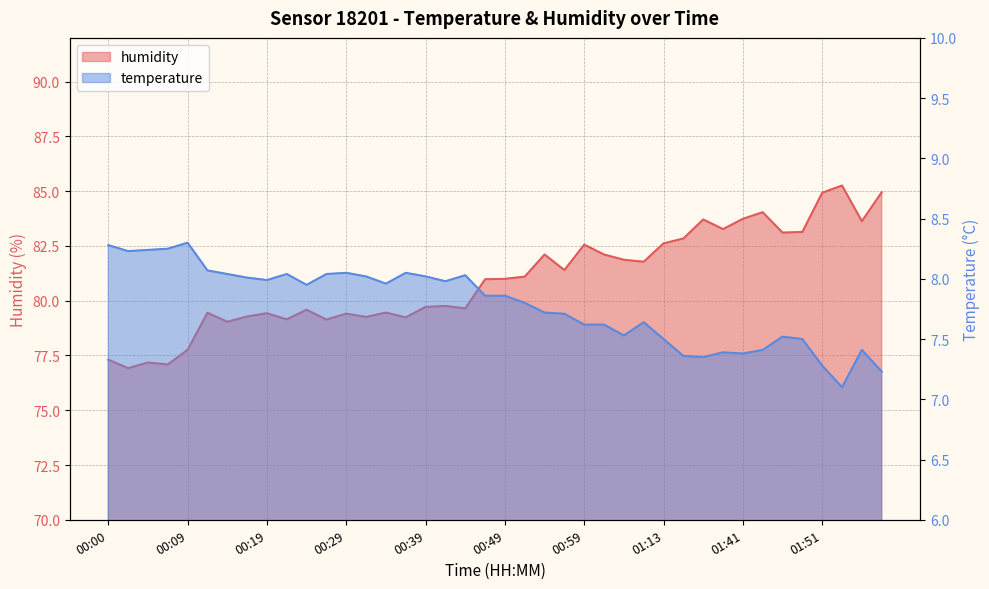

Where is temperature nearest to the value 7?

01:53